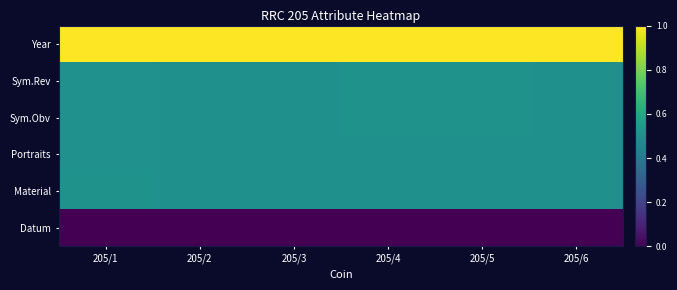

Which has a higher value, 205/2 or 205/5?

205/2